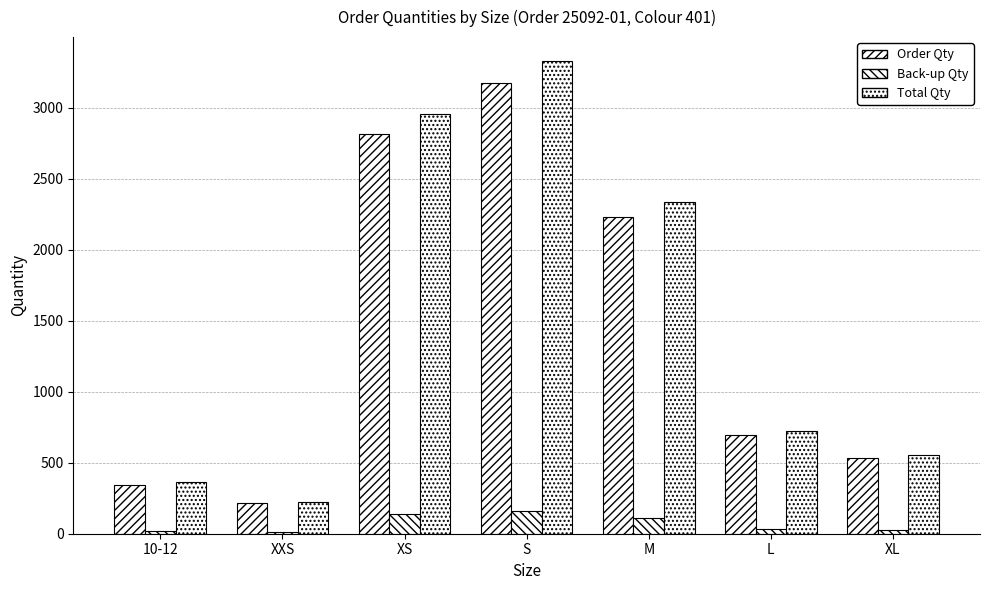

How many values in the Order Qty series are below 692?

3